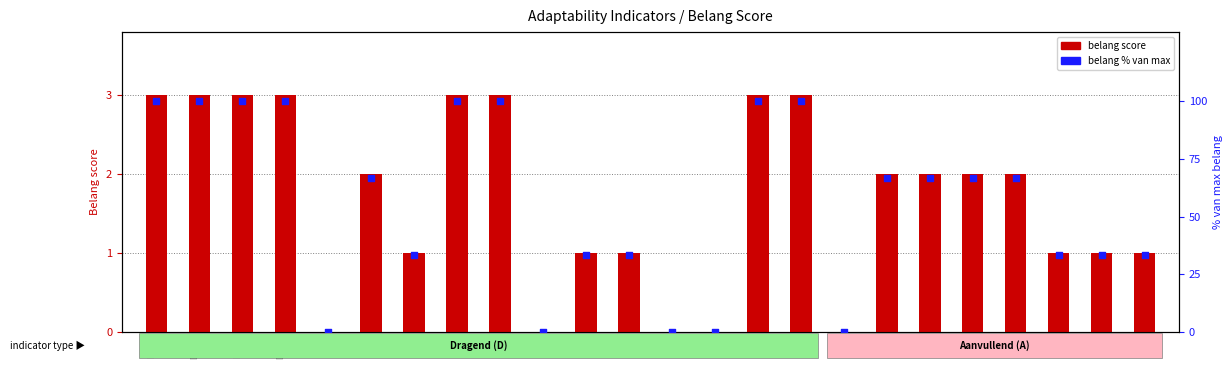

At which category is the sum across all series the highest?

D01a